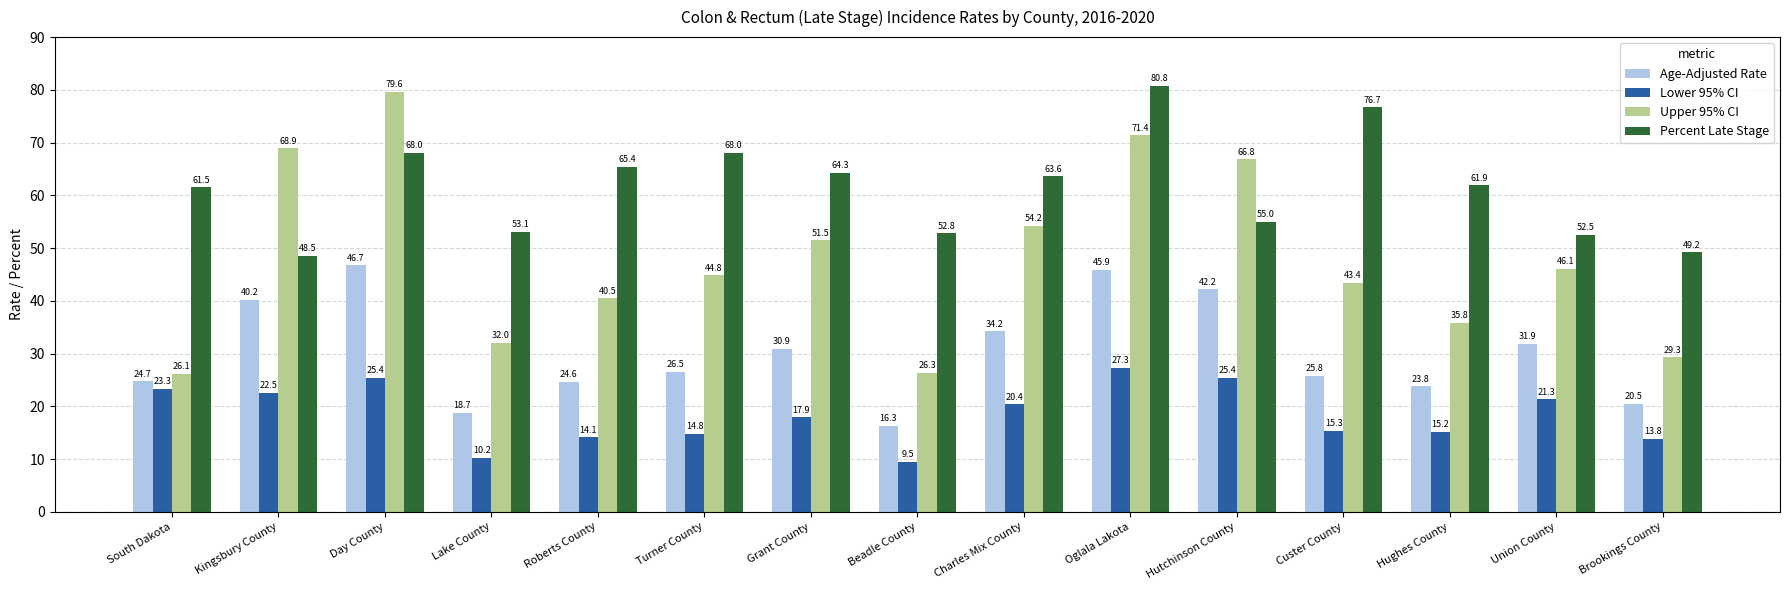

Rank the series at Brookings County from lowest to highest value.

Lower 95% CI, Age-Adjusted Rate, Upper 95% CI, Percent Late Stage